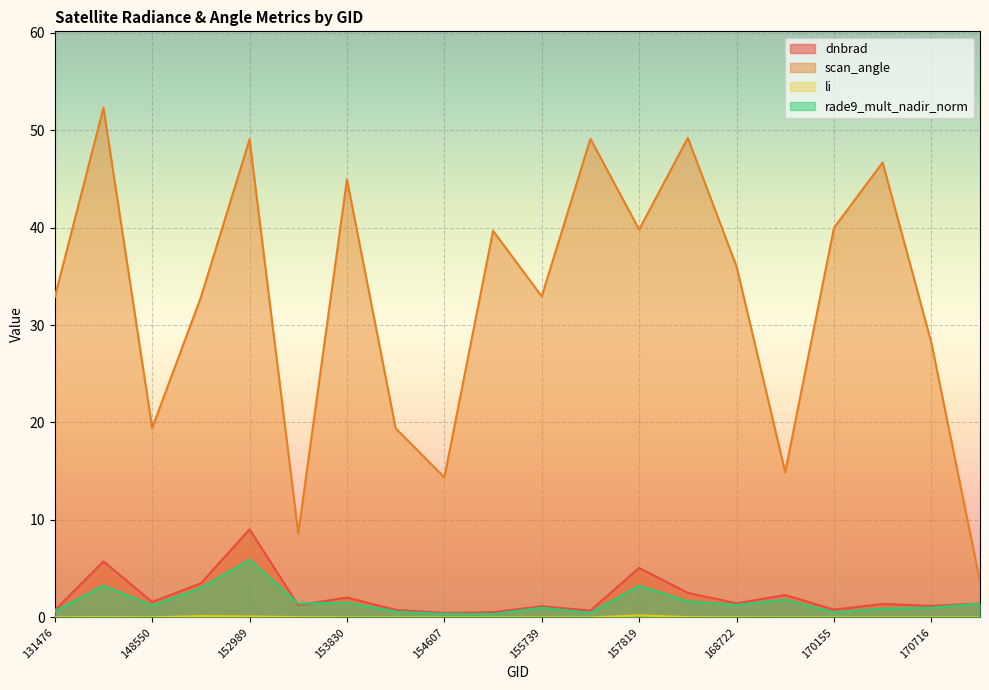

Is the value of rade9_mult_nadir_norm at 145994 greater than the value of scan_angle at 169981?

No